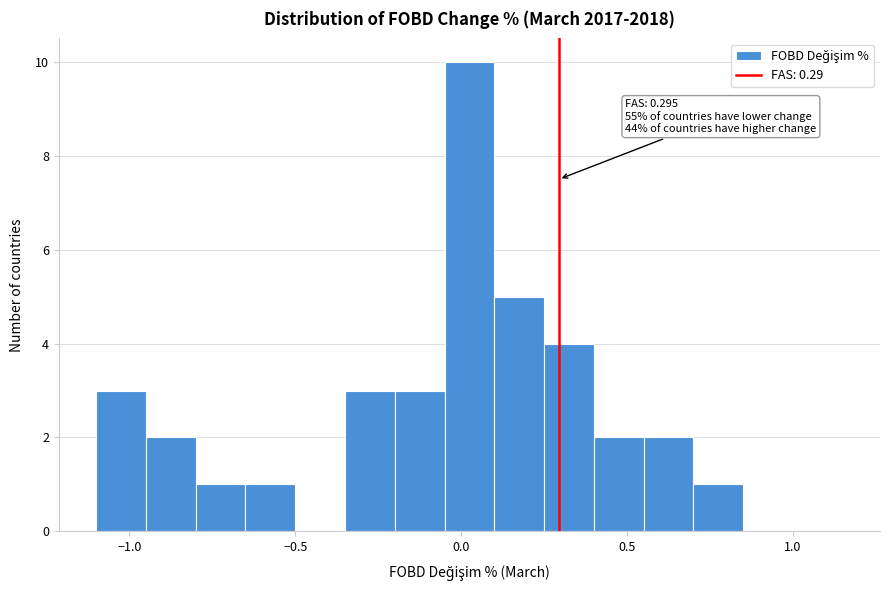

Around what value on the x-axis is the tallest bar? Give the approximate position of its centre, as read against the axis.

0.05